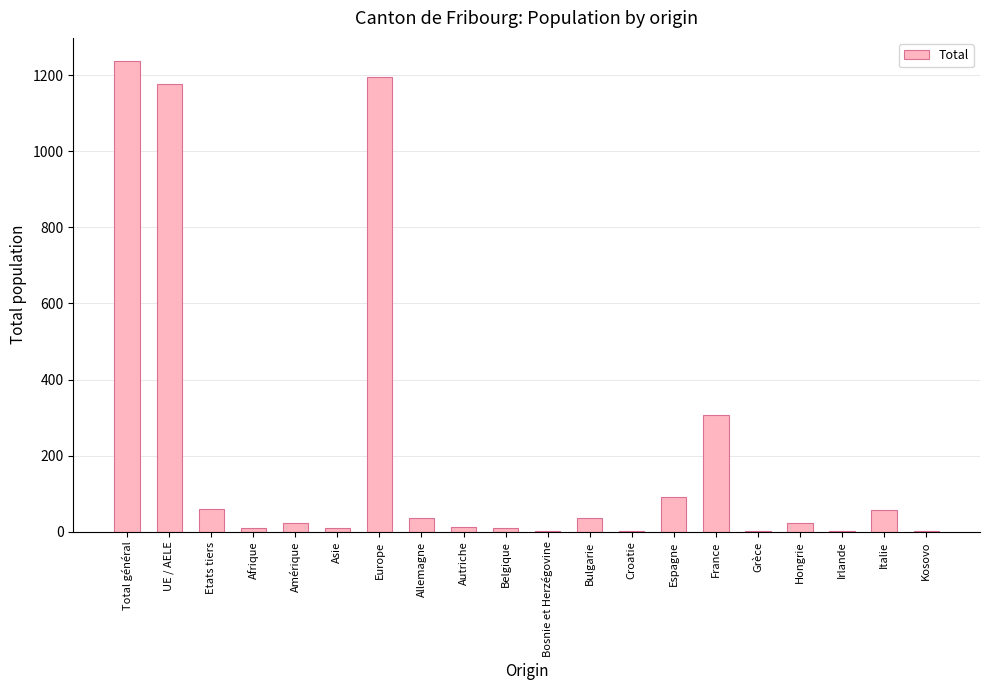

What is the sum of all values?

4287